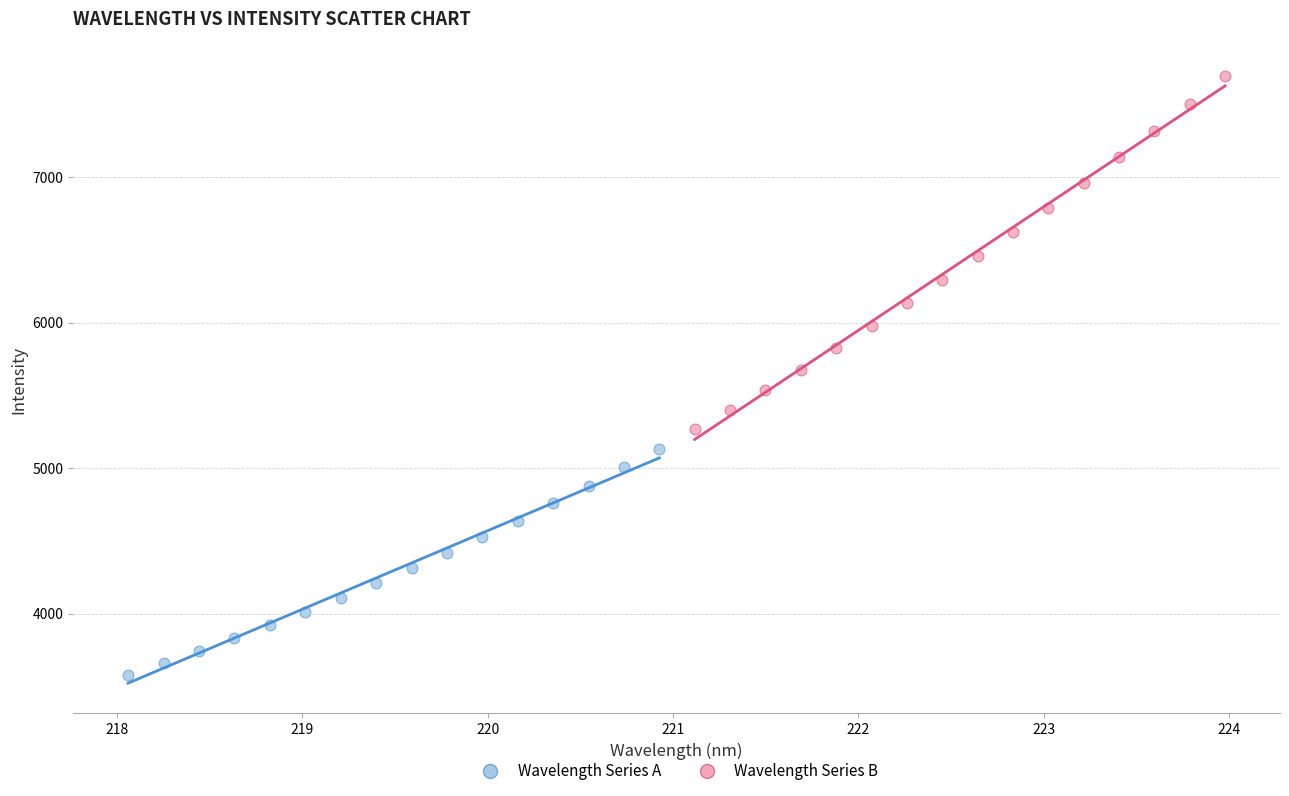

Which series contains the highest Y value?

Wavelength Series B